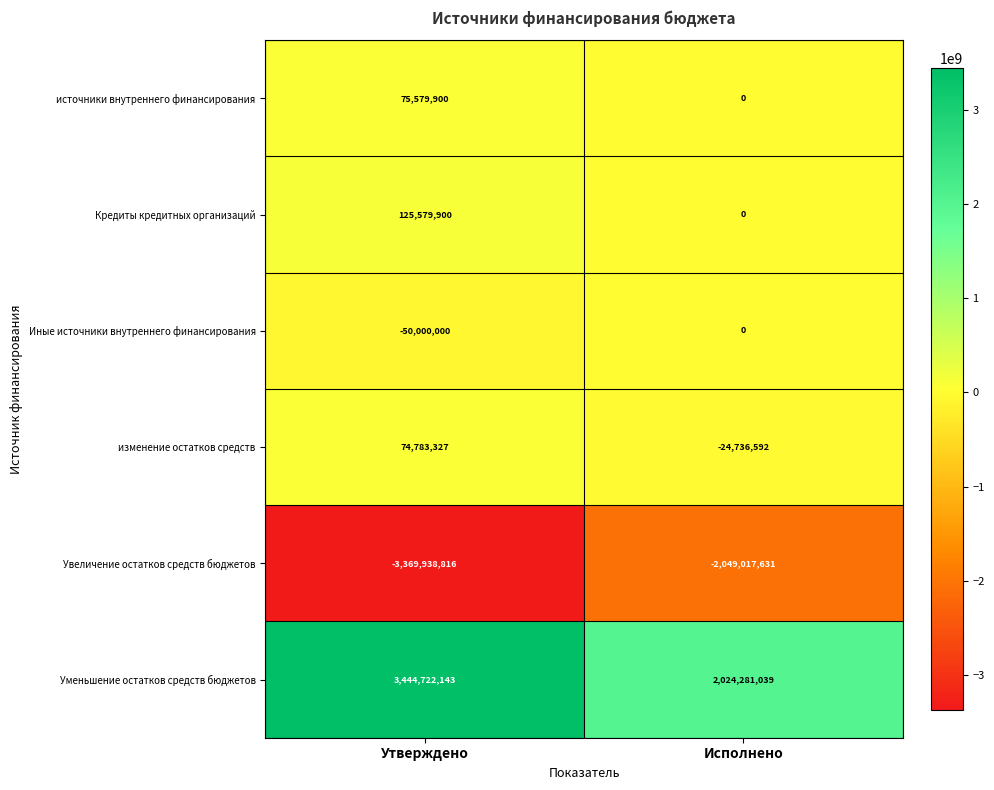

Reading left to right, list all the values displayed in this chart.

источники внутреннего финансирования: Утверждено=75579900	Исполнено=0
Кредиты кредитных организаций: Утверждено=125579900	Исполнено=0
Иные источники внутреннего финансирования: Утверждено=-50000000	Исполнено=0
изменение остатков средств: Утверждено=74783327	Исполнено=-24736592
Увеличение остатков средств бюджетов: Утверждено=-3369938816	Исполнено=-2049017631
Уменьшение остатков средств бюджетов: Утверждено=3444722143	Исполнено=2024281039